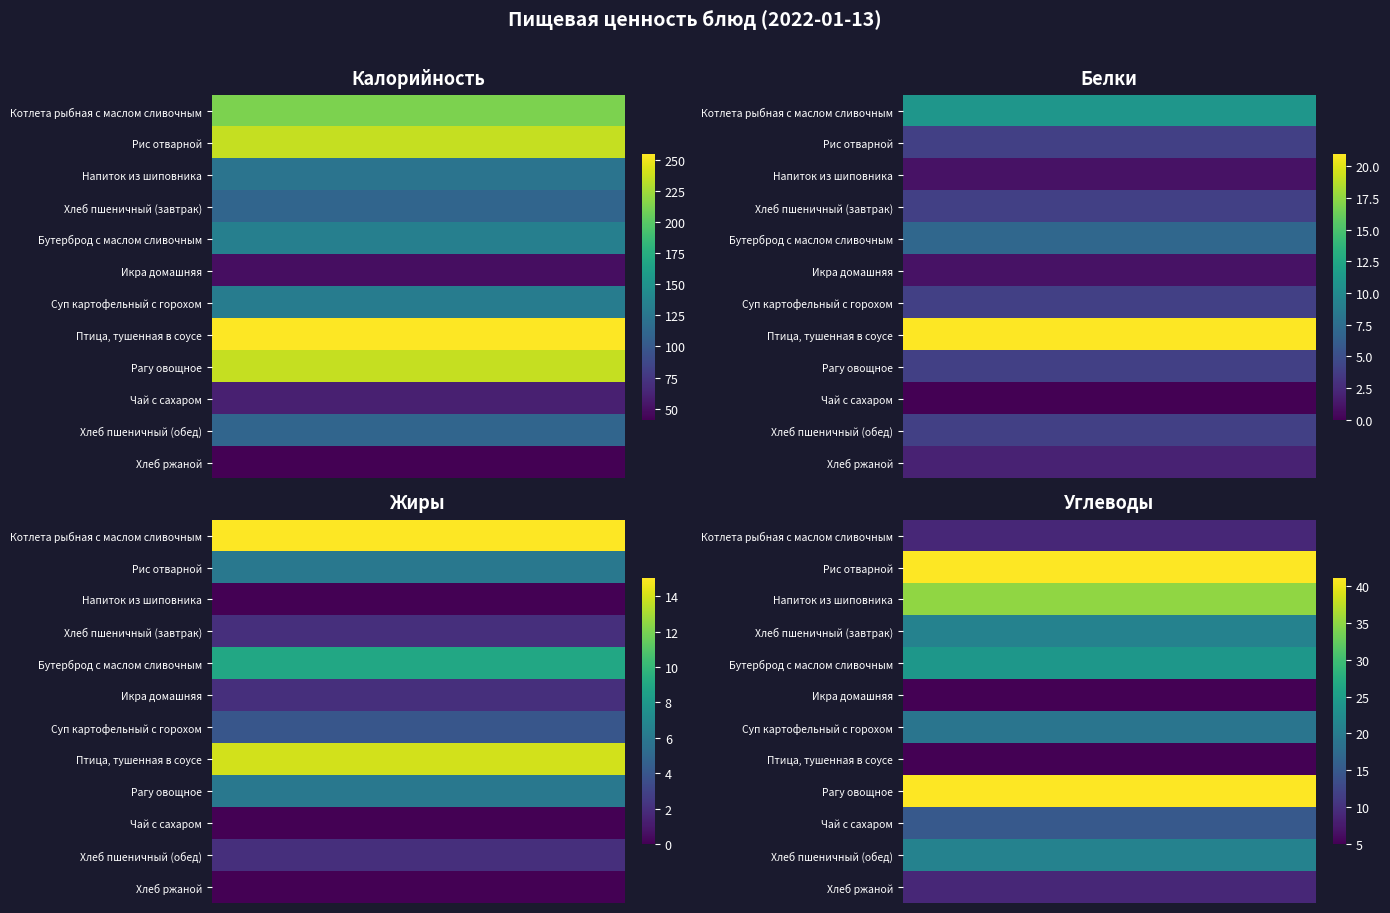

Is it true that Котлета рыбная с маслом сливочным equals 24 at 2?

False